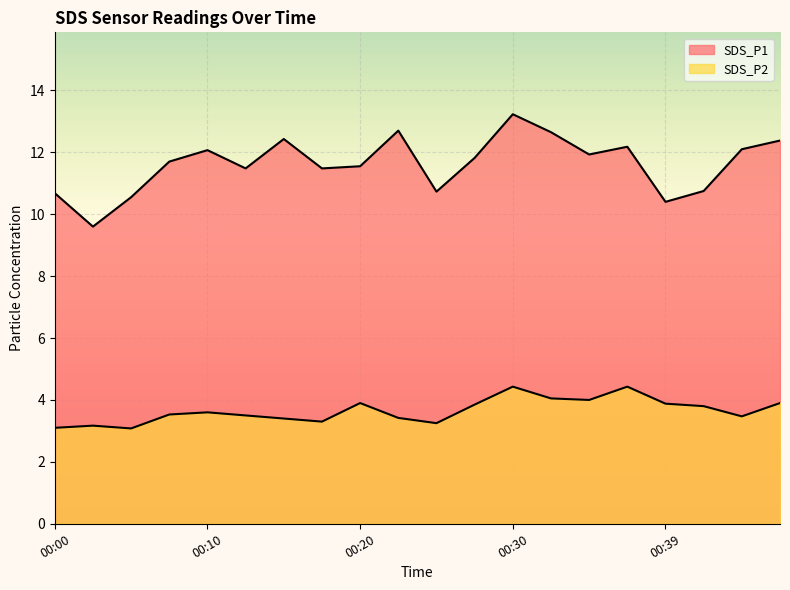

What is the difference between the second highest and minimum values in the SDS_P2 series?

1.3